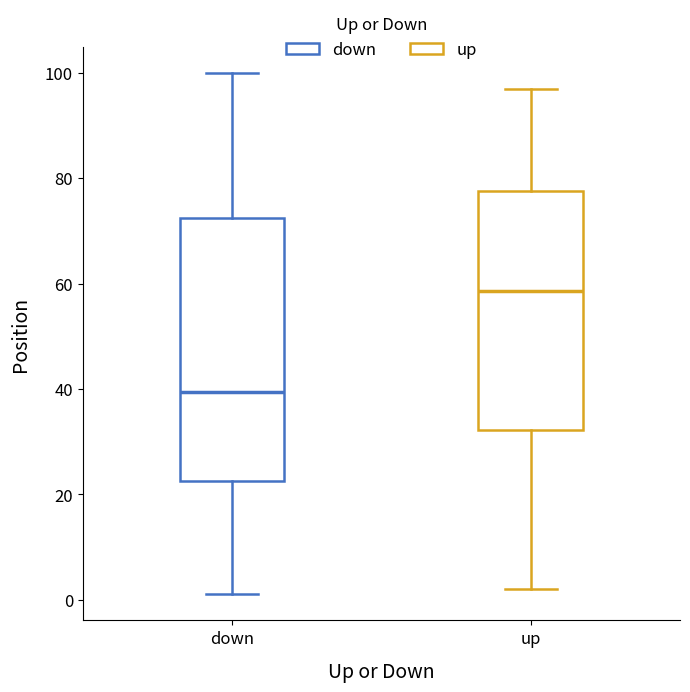

Which box's median line is the highest?

up